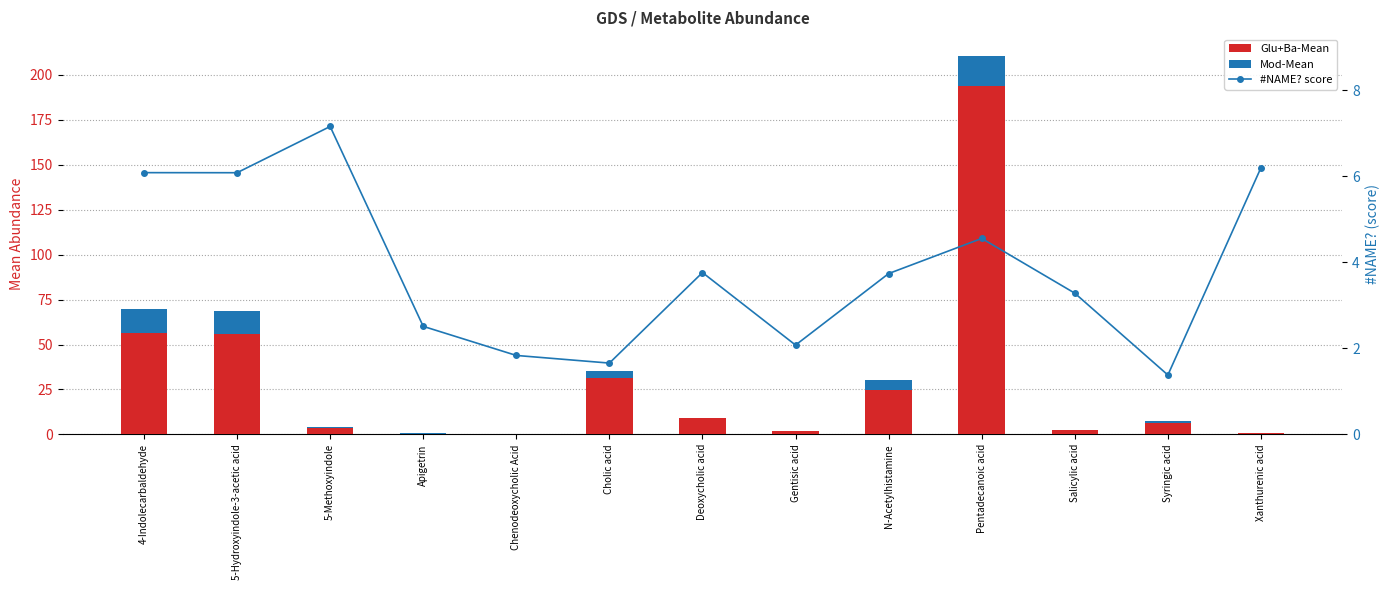

Read the Mod-Mean value at 4-Indolecarbaldehyde.

13.2